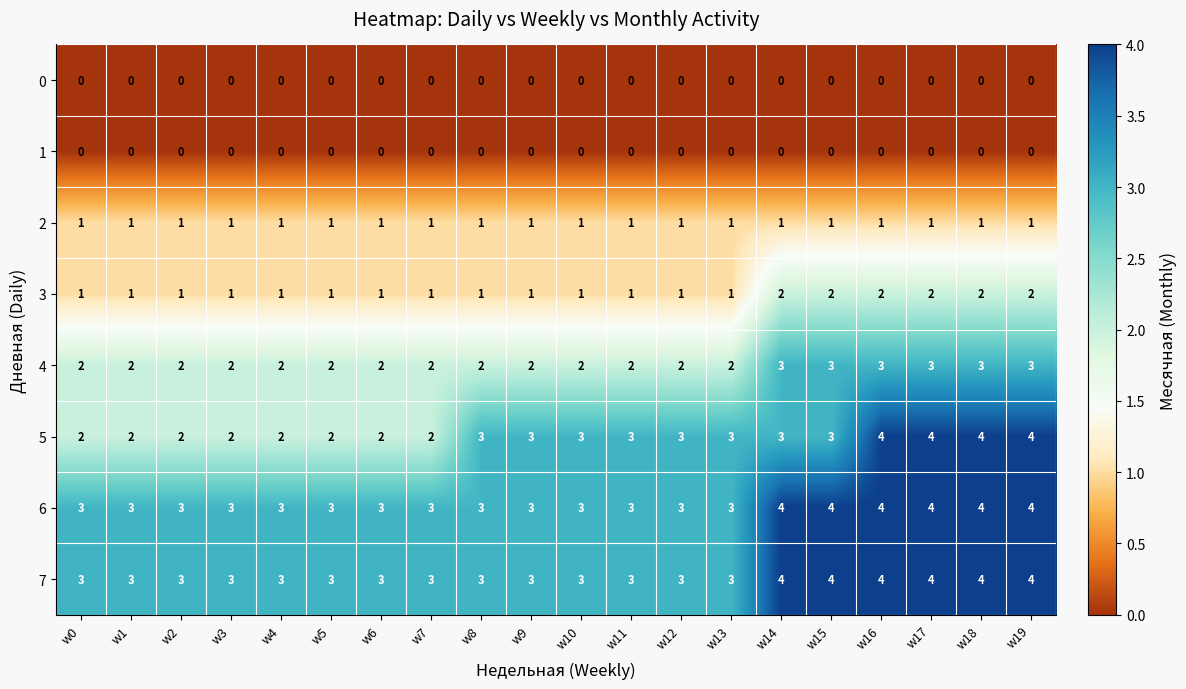

Is the value of 5 at w1 greater than the value of 1 at w16?

Yes